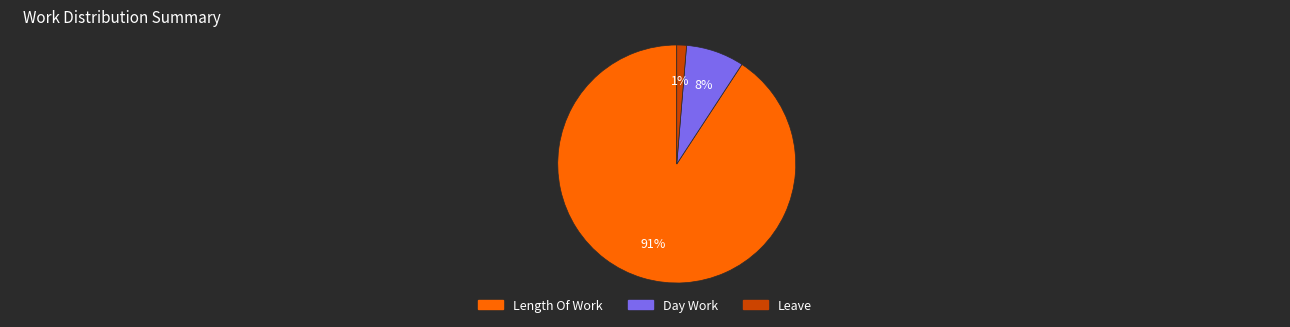

Which slice is the smallest?

Leave